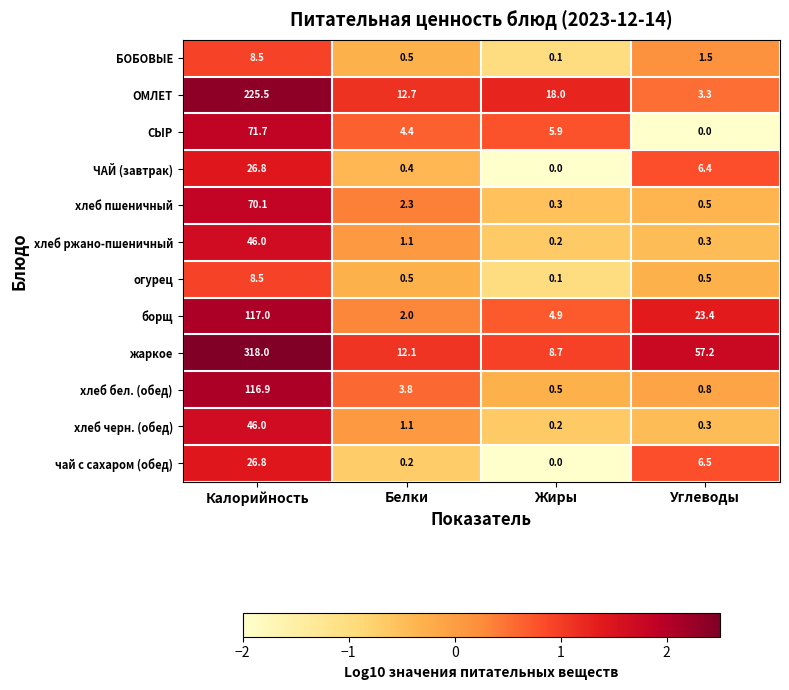

Count the number of data series in this chart.

12